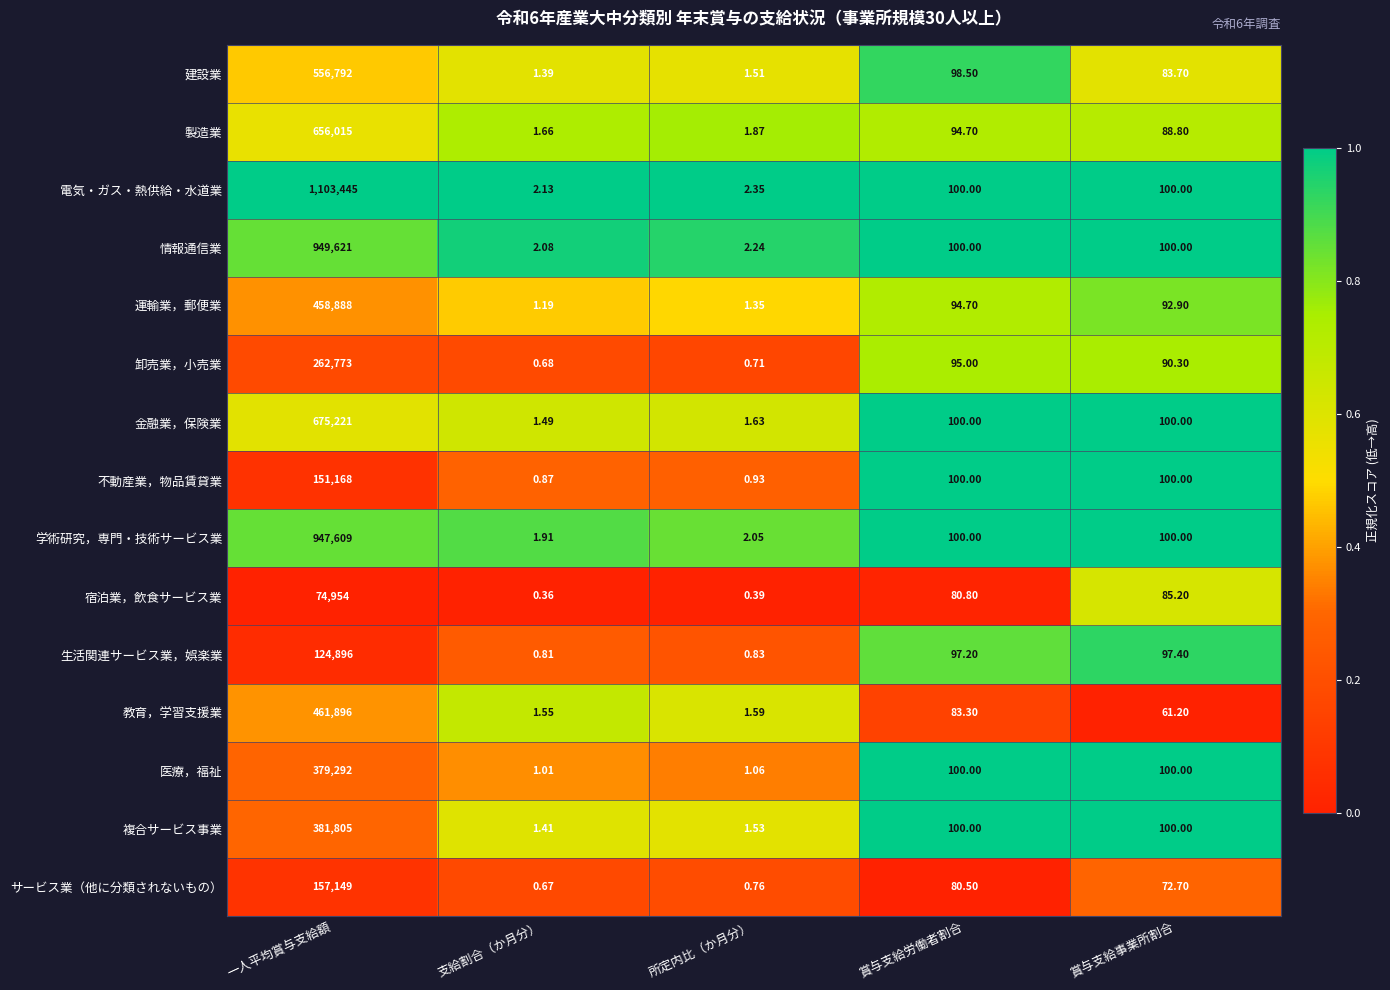

Which series has the largest total across all categories?

電気・ガス・熱供給・水道業